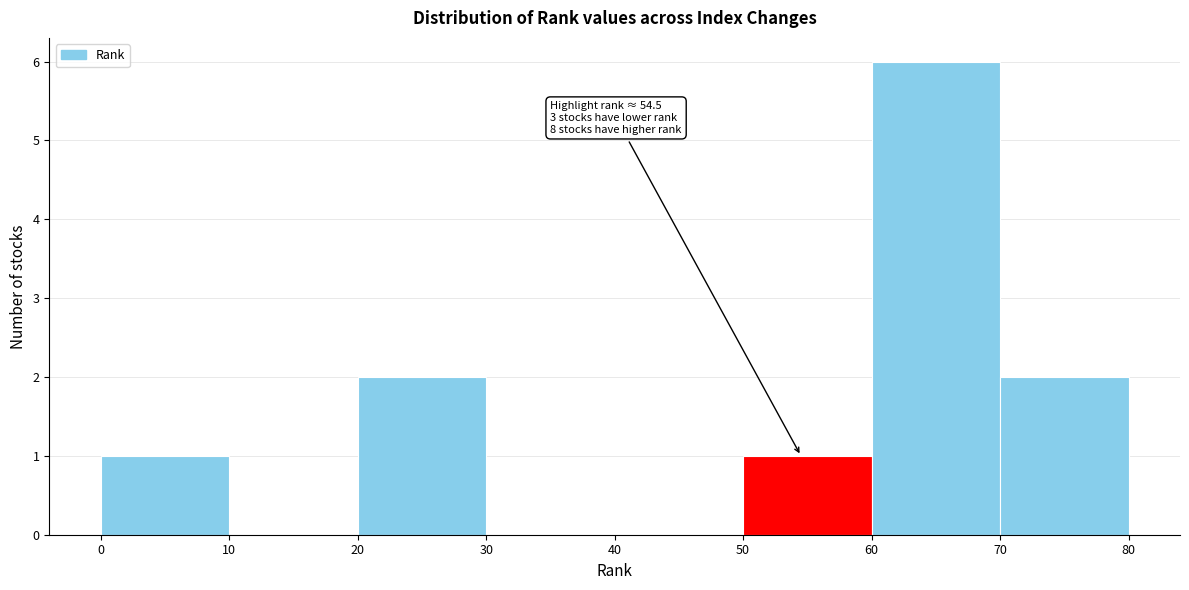

Over which range of the x-axis is the bar tallest?

60 to 70